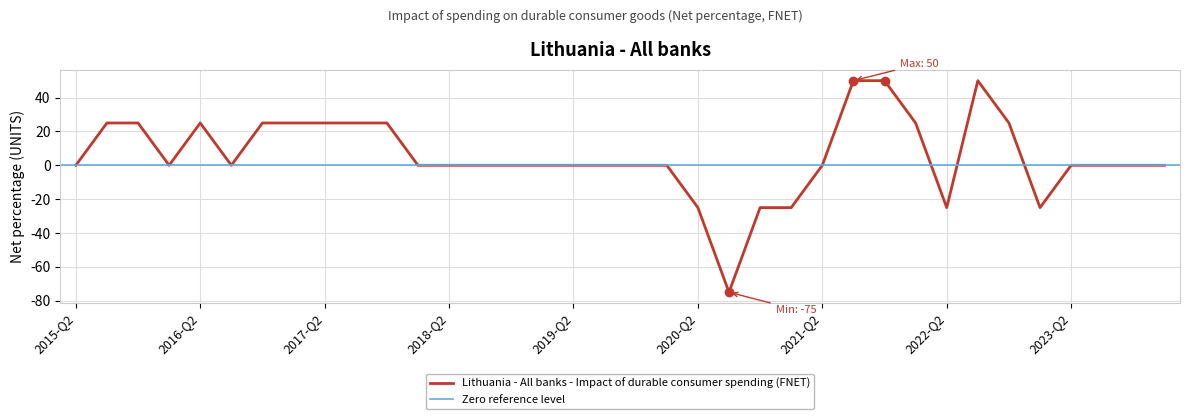

Where is the first local minimum?

2016-Q1